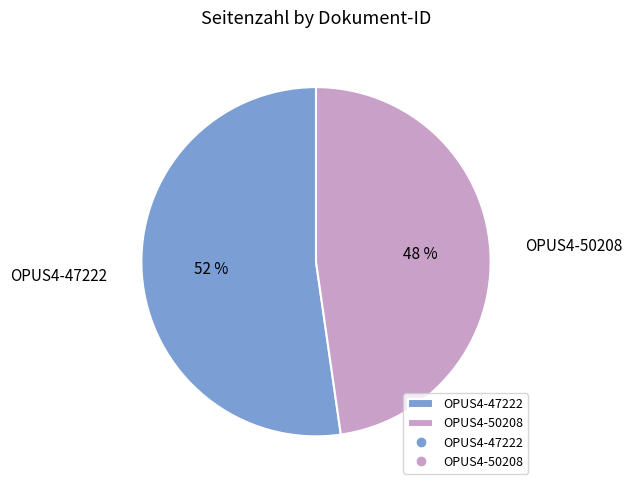

What is the largest slice in the pie chart?

OPUS4-47222